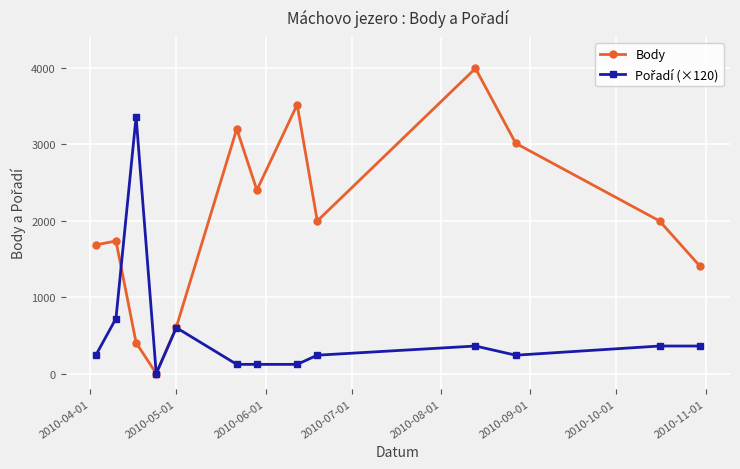

True or false: Body has more than 2 points higher than both neighbors.

True